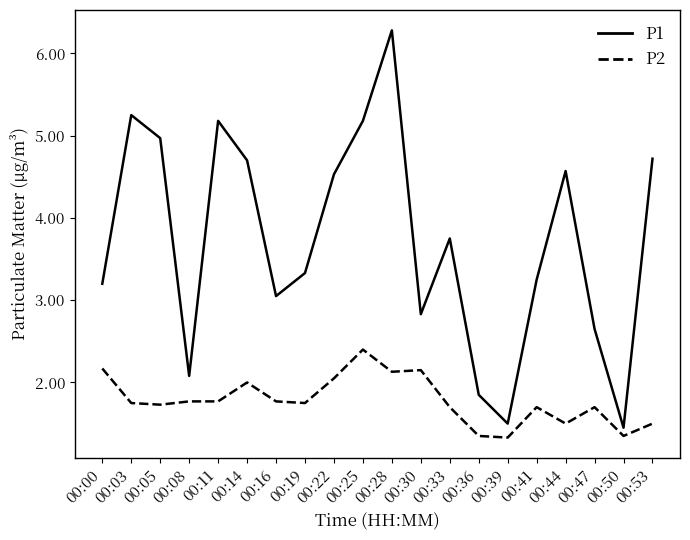

What is the smallest value displayed?

1.3